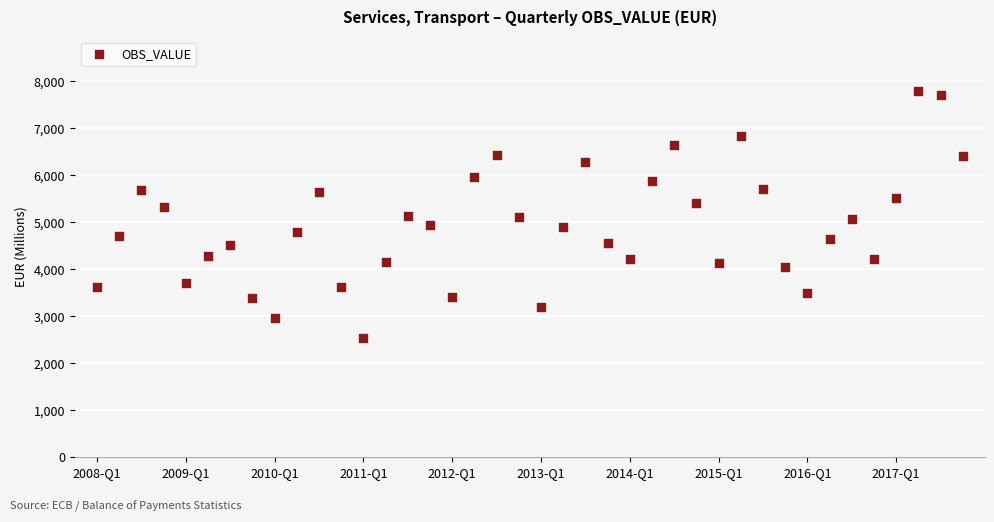

What is the range of Y values (max minus min)?

5261.4